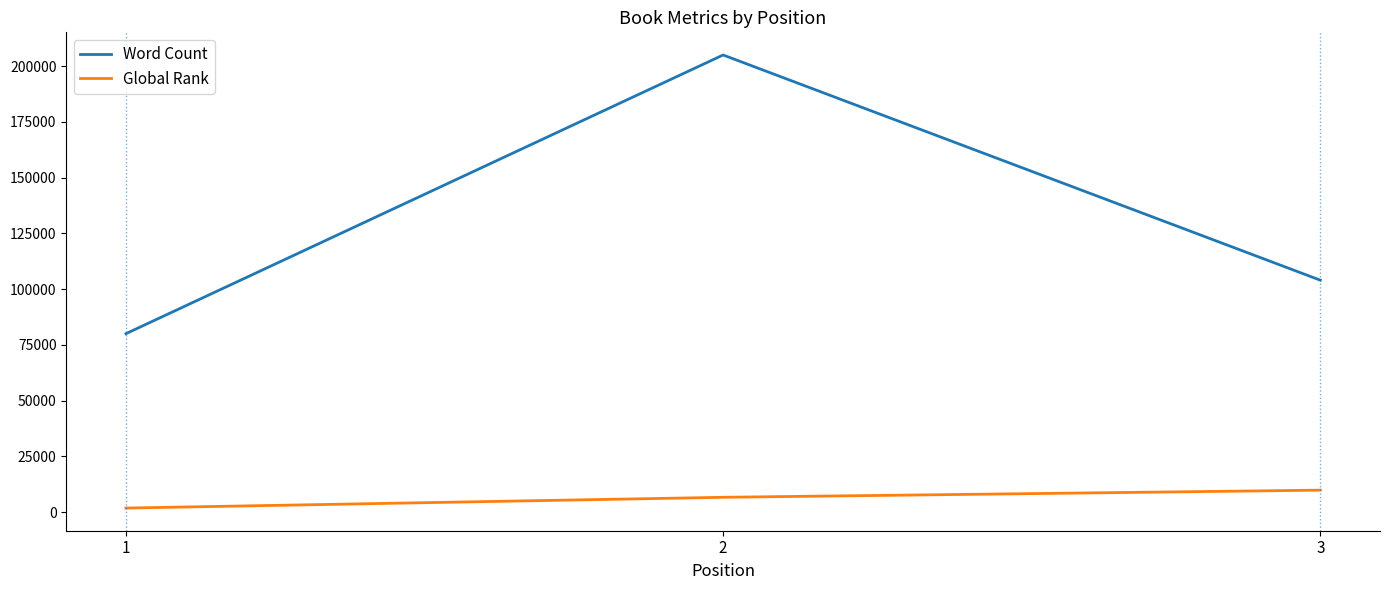

Reading left to right, what are all the values shown in this chart?

Word Count: 80000	205000	104000
Global Rank: 1775	6606	9811